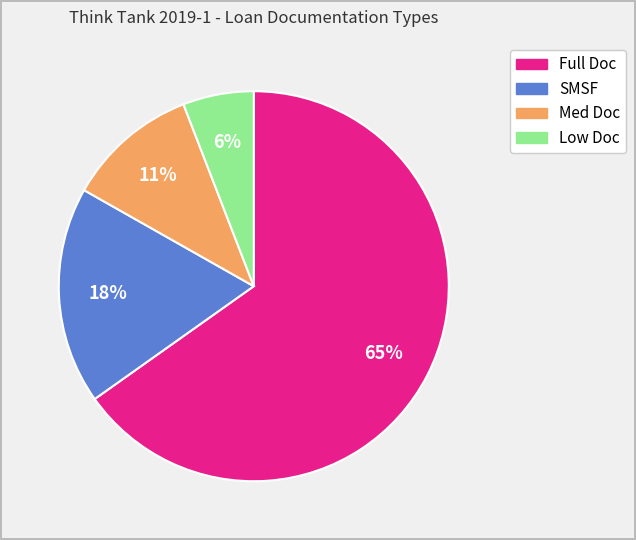

Which has a higher value, Full Doc or SMSF?

Full Doc